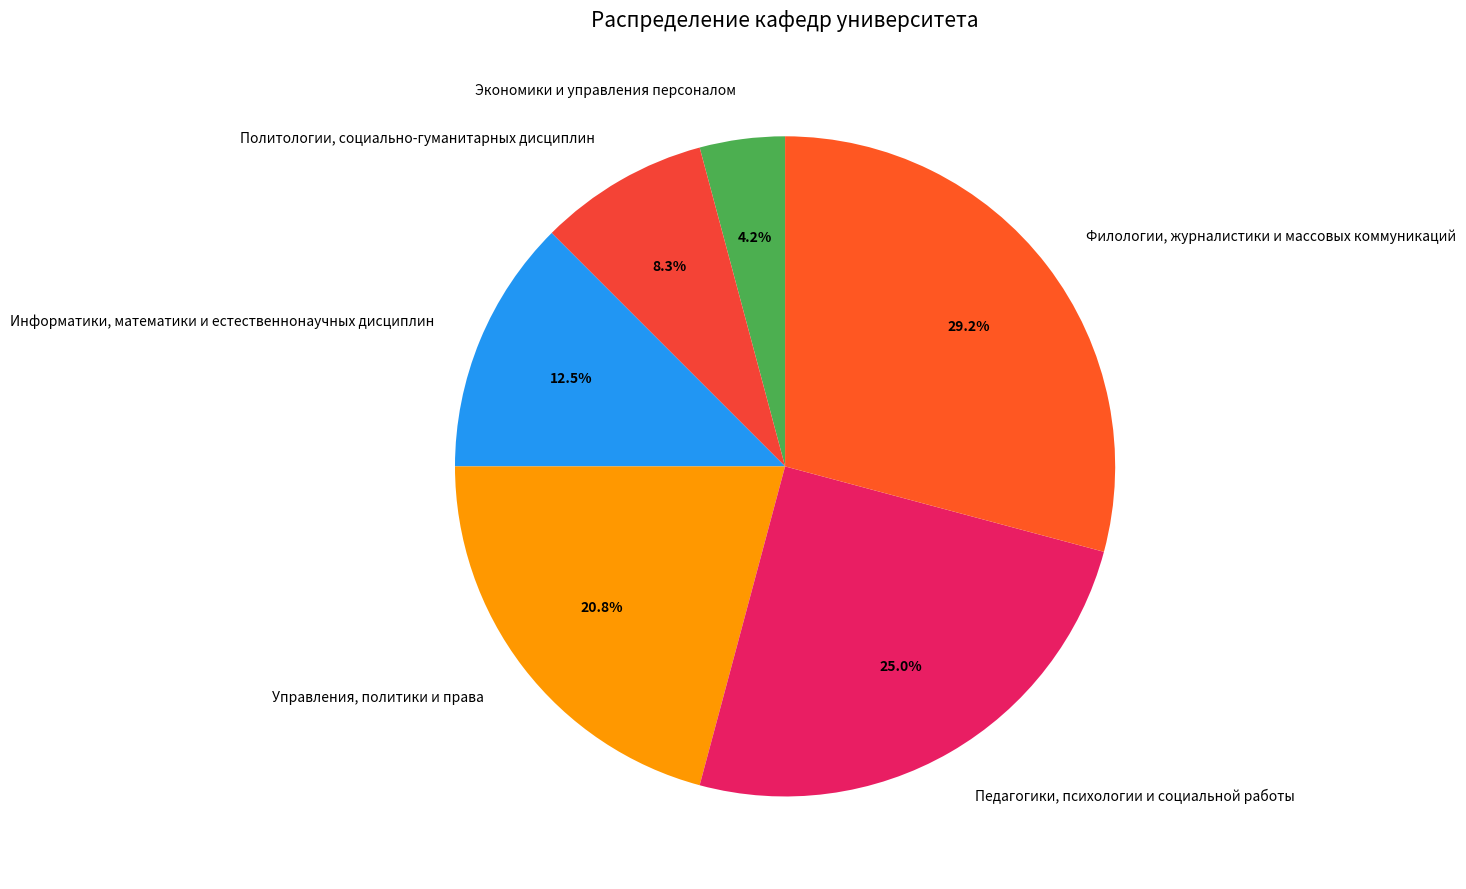

Which has a higher value, Филологии, журналистики и массовых коммуникаций or Экономики и управления персоналом?

Филологии, журналистики и массовых коммуникаций